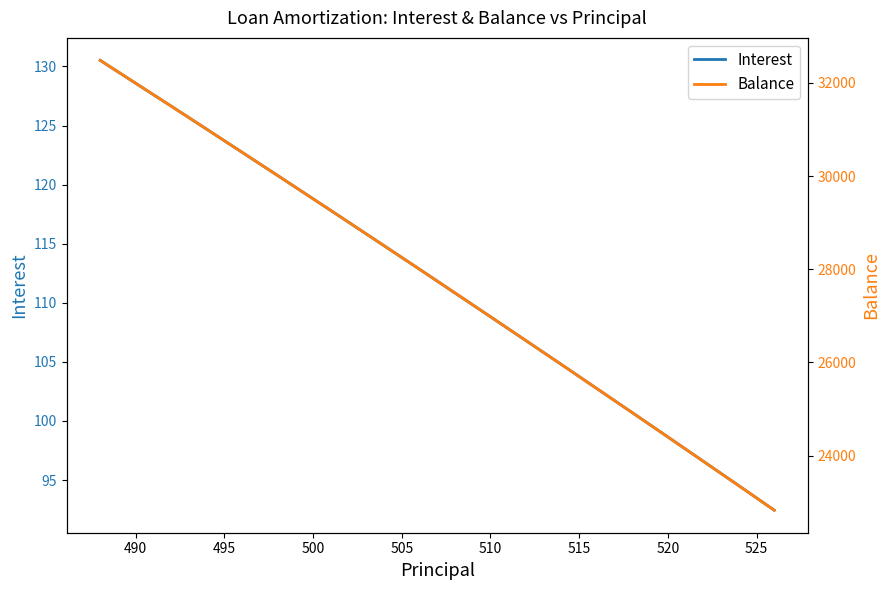

What is the minimum value for Interest?

92.5